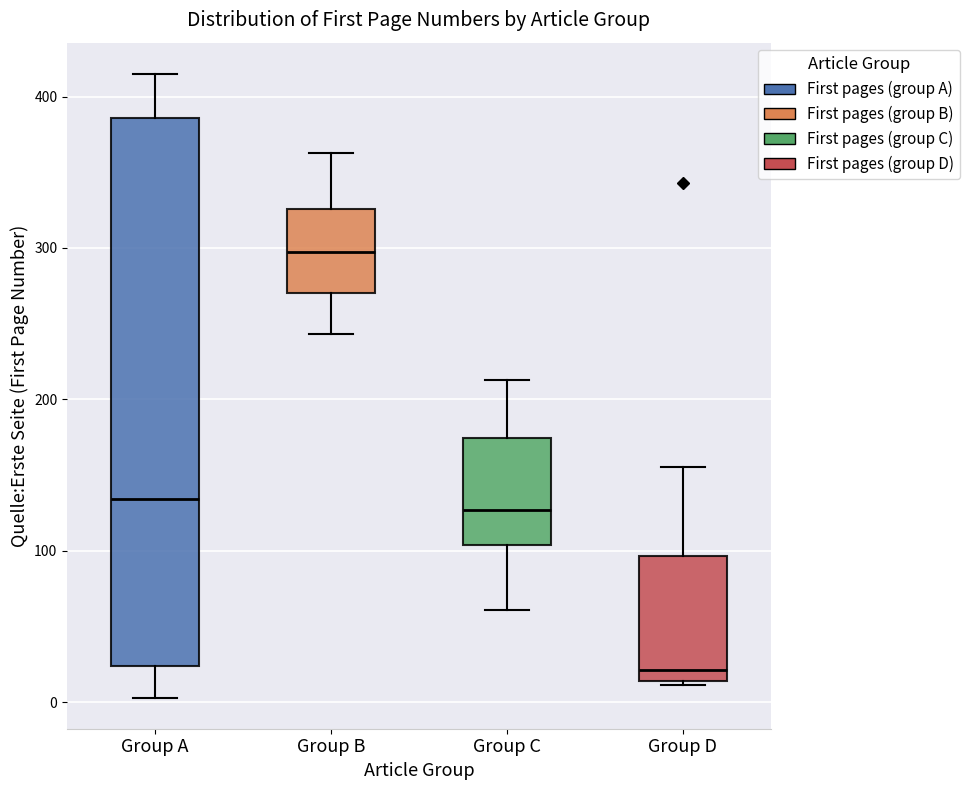

Where is the lower edge of the box for Group D on the y-axis? The values are not printed on the chart, so give them approximately, as read against the axis.

10